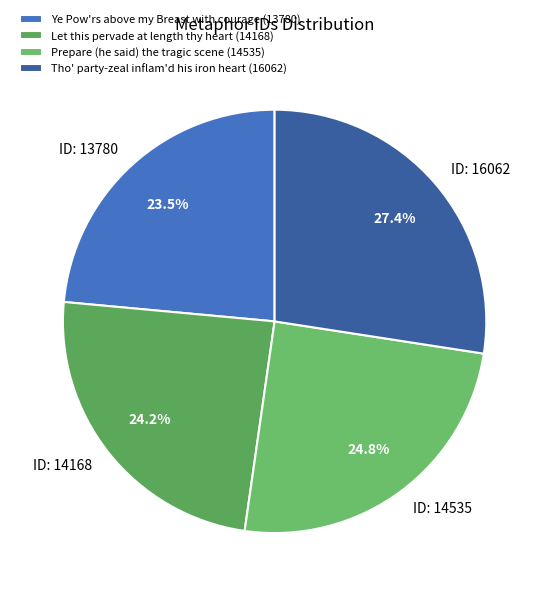

What percentage is the Tho' party-zeal inflam'd his iron heart slice, to the nearest percent?

27%